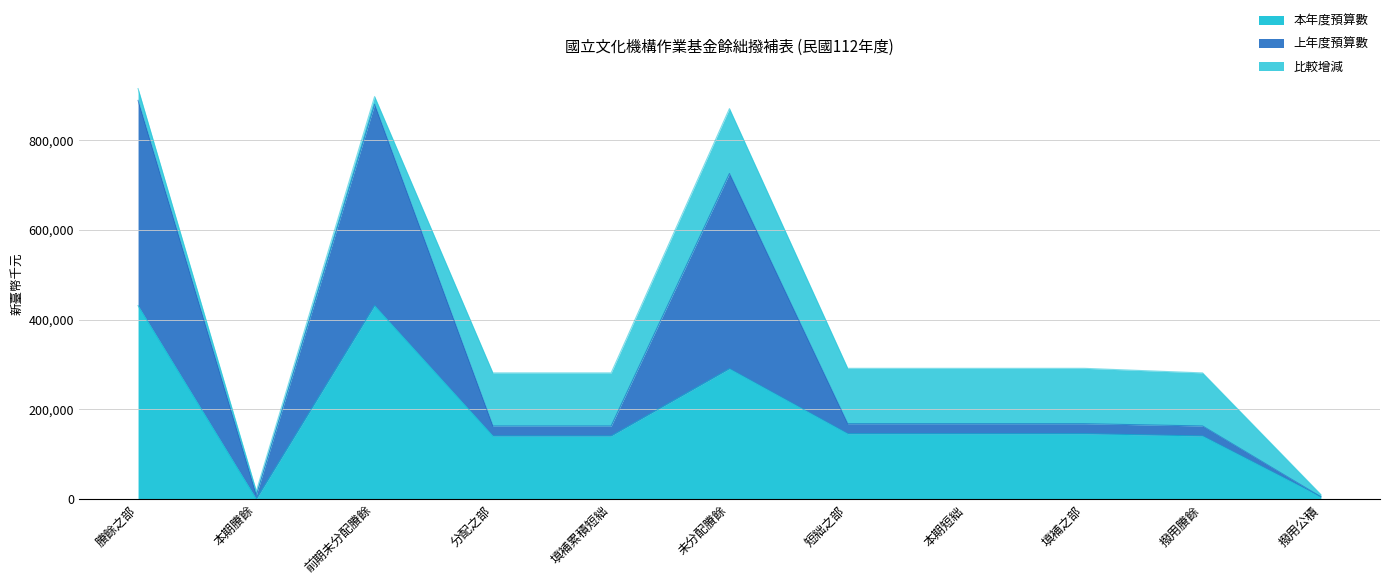

True or false: 本年度預算數 and 上年度預算數 cross at least once.

False